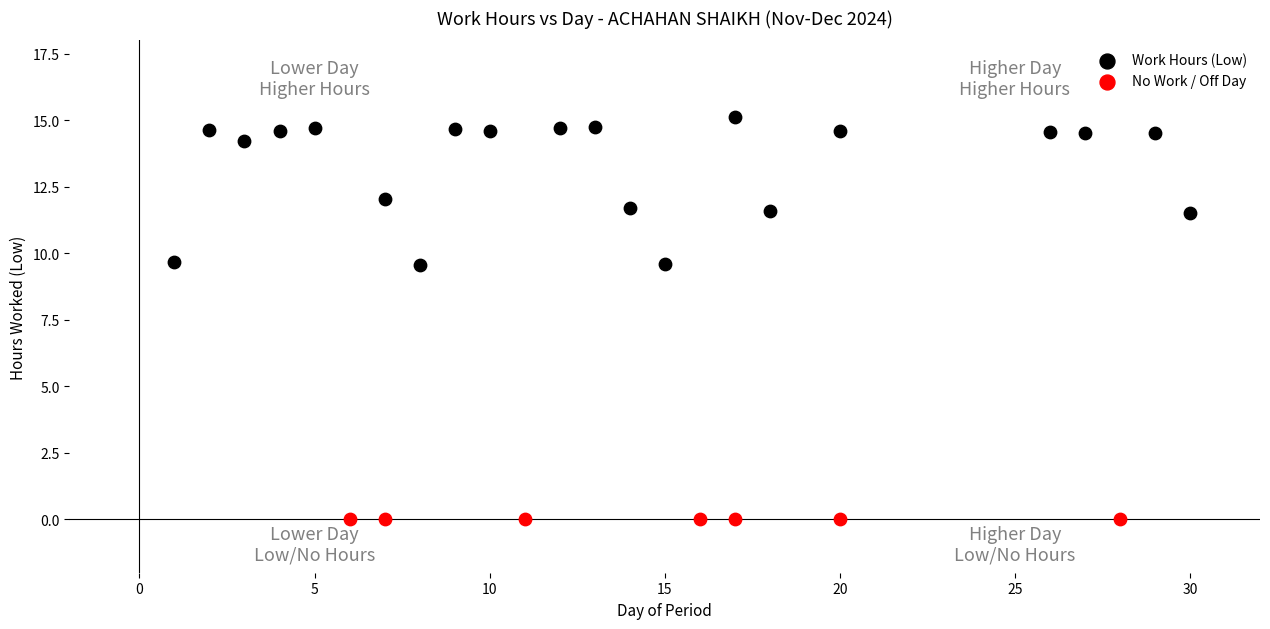

Which series contains the lowest Y value?

No Work / Off Day